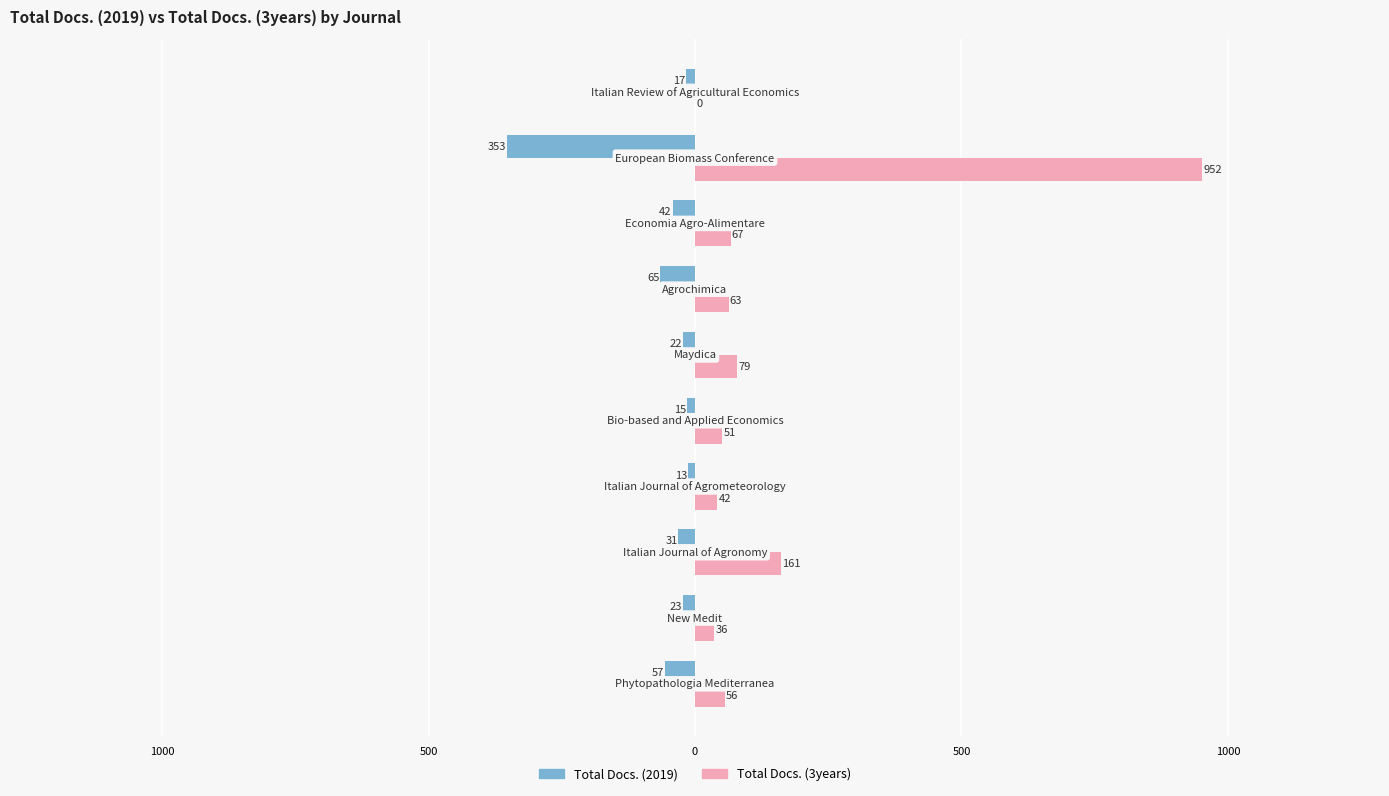

What are all the series names shown in the legend?

Total Docs. (2019), Total Docs. (3years)